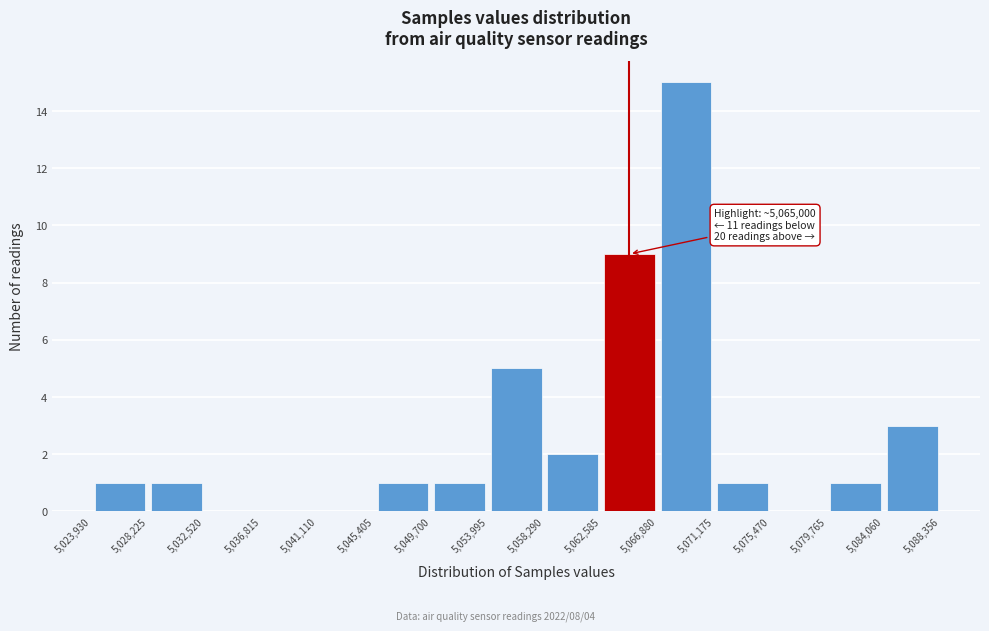

Over which range of the x-axis is the bar tallest?

5,066,880 to 5,071,175